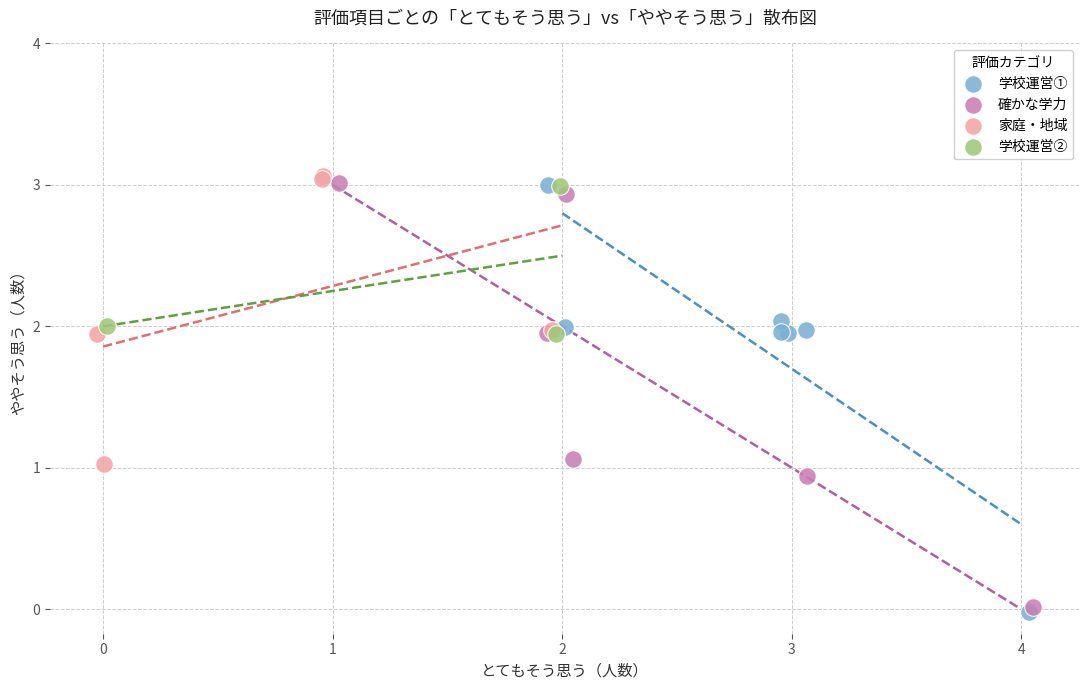

What are all the series names shown in the legend?

学校運営①, 確かな学力, 家庭・地域, 学校運営②